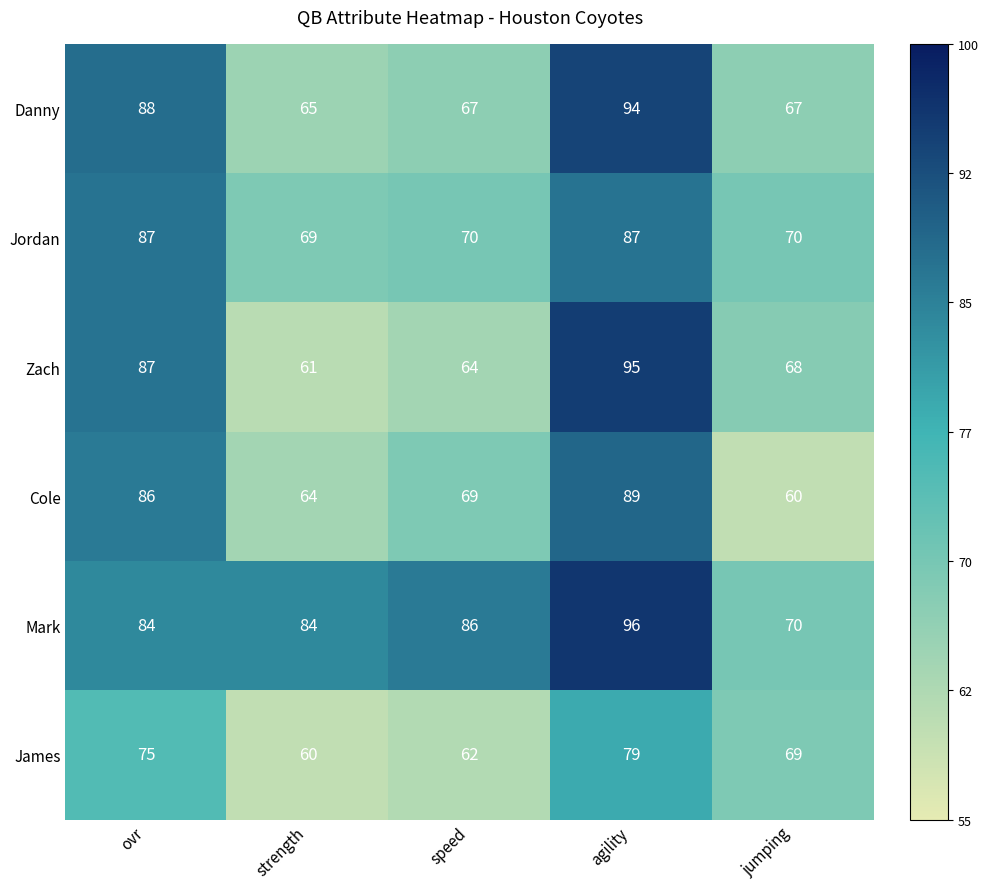

Reading left to right, list all the values displayed in this chart.

Danny: 88	65	67	94	67
Jordan: 87	69	70	87	70
Zach: 87	61	64	95	68
Cole: 86	64	69	89	60
Mark: 84	84	86	96	70
James: 75	60	62	79	69